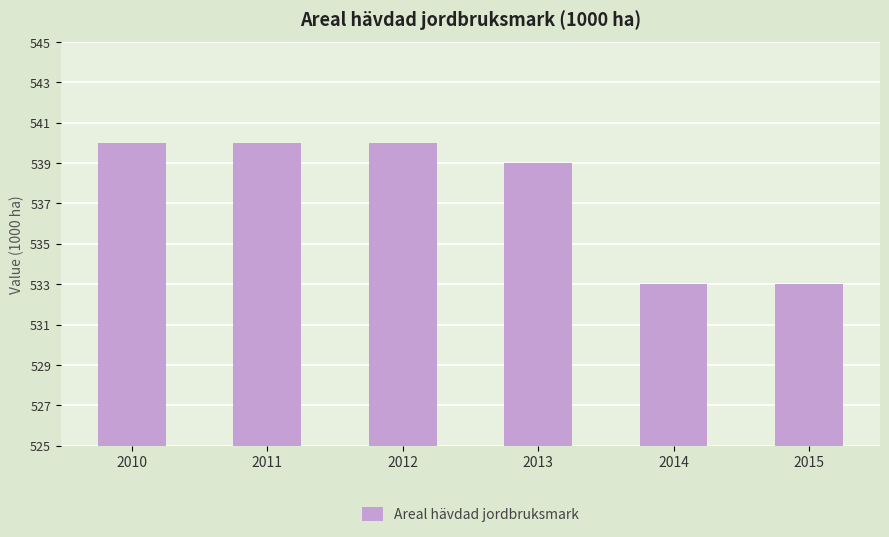

Read the value at 2011.

540